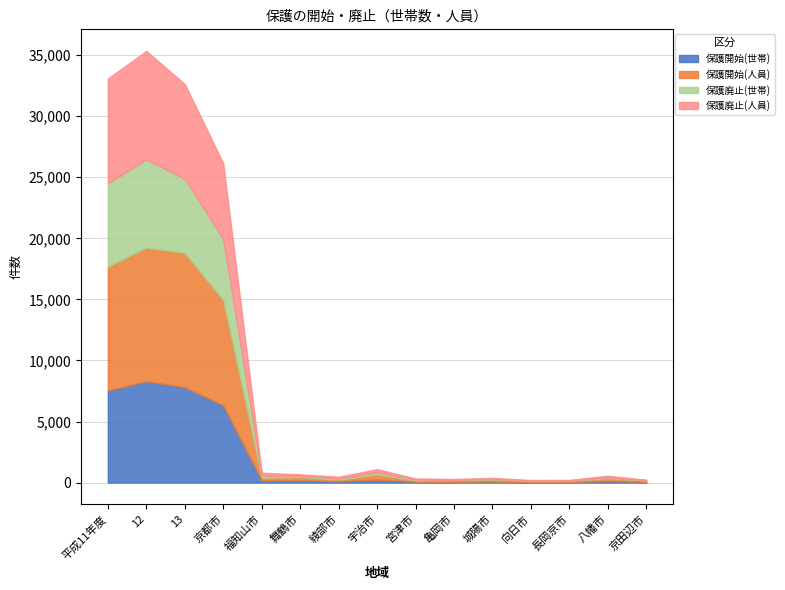

Between 宮津市 and 亀岡市, which series saw the biggest shift?

保護廃止(世帯)